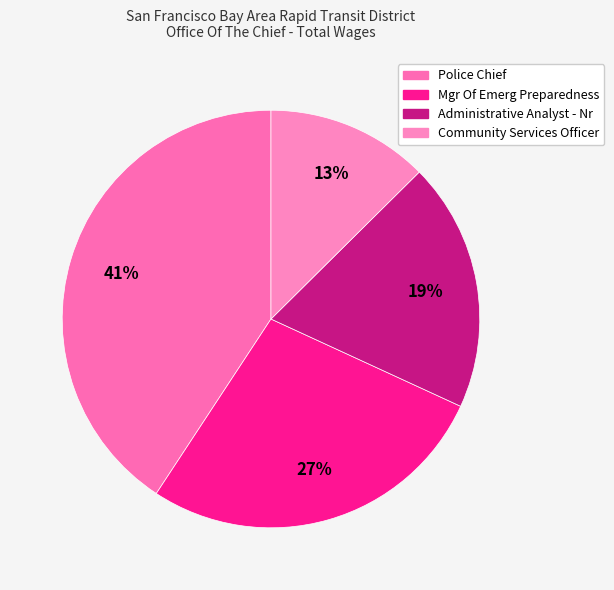

Does Community Services Officer represent more than half of the total?

No